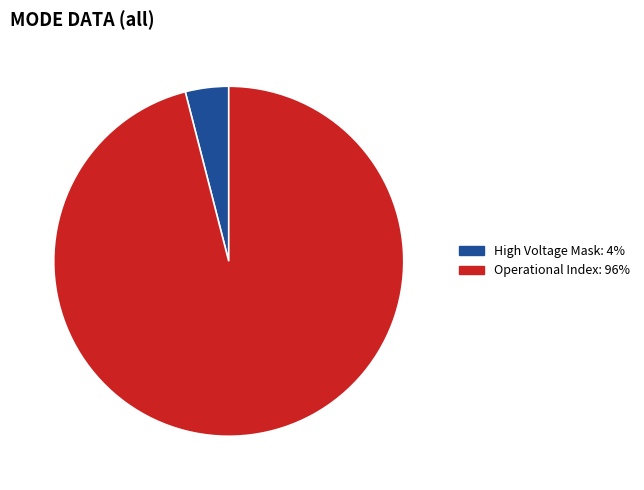

Is there a majority slice in this chart?

Yes